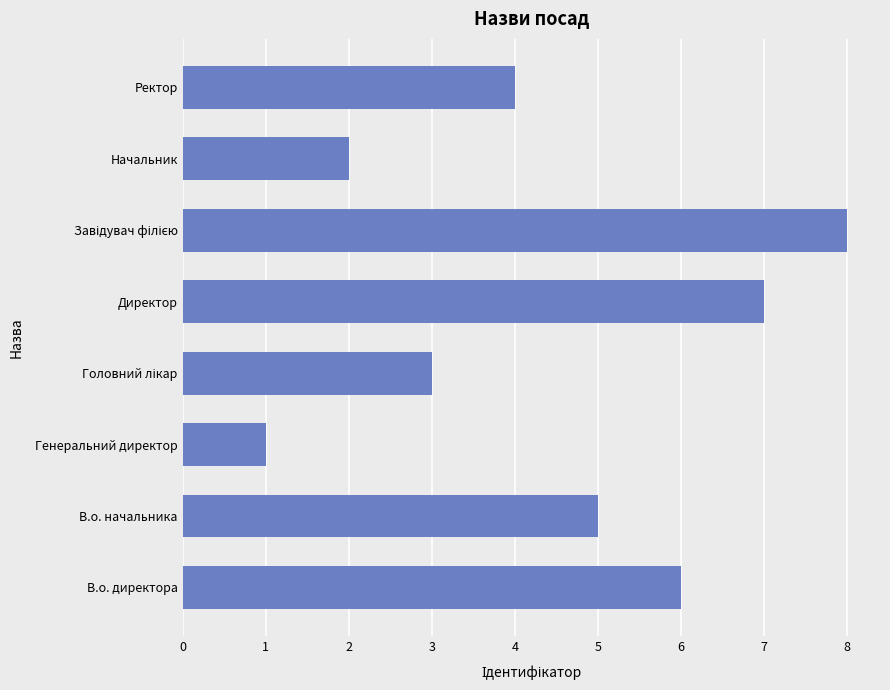

The value at Ректор is 4. True or false?

True